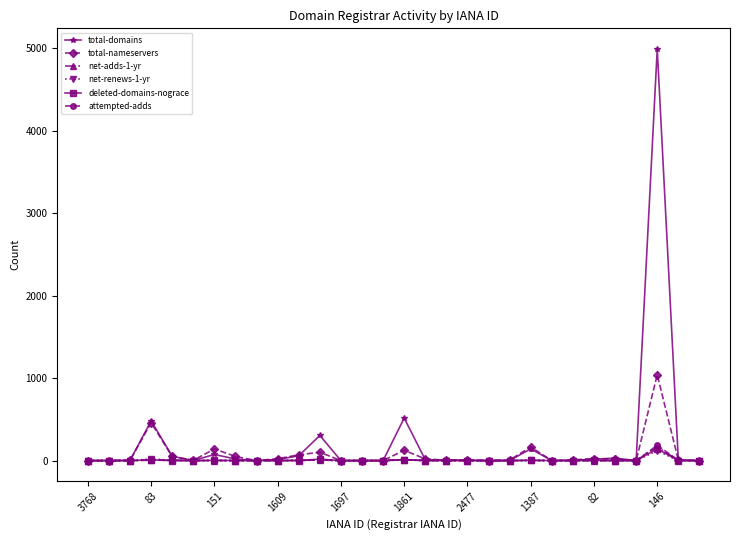

What is the highest value of the deleted-domains-nograce series?

143